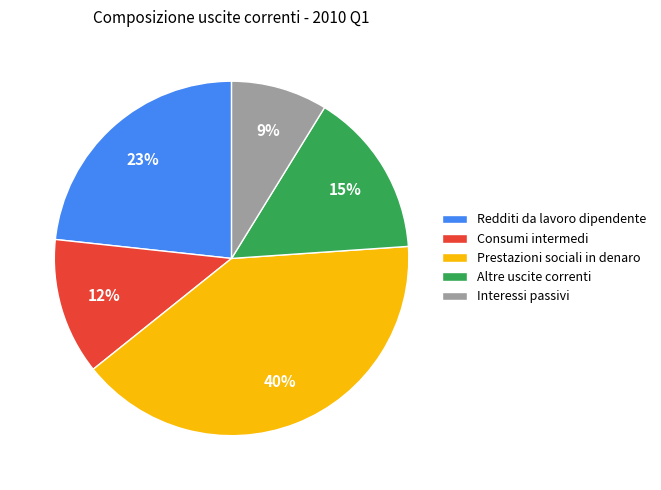

Count the number of slices in the pie.

5